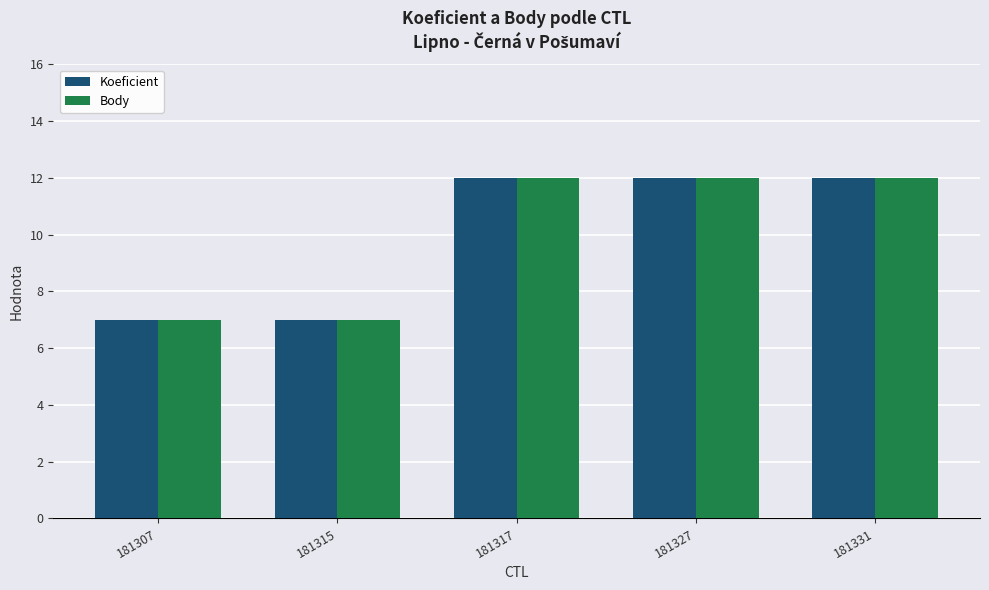

Count the number of data series in this chart.

2